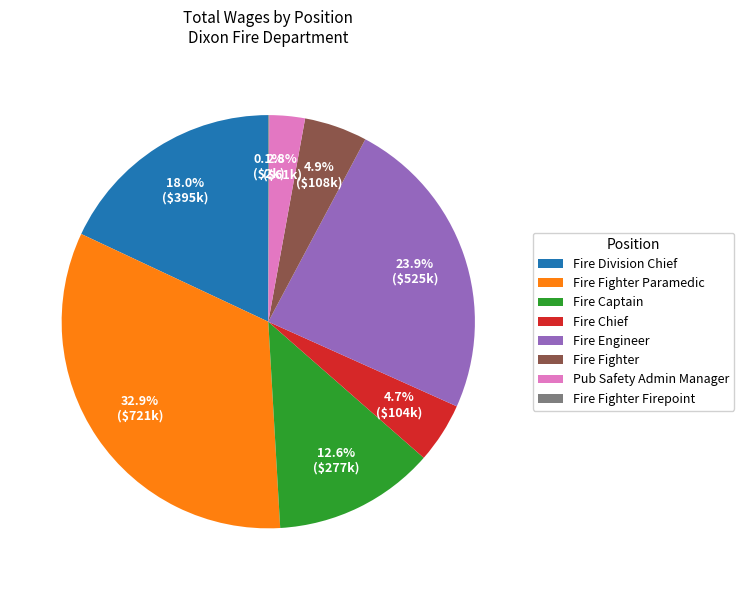

To the nearest percent, what is the difference between the largest and smallest slice percentages?

33%